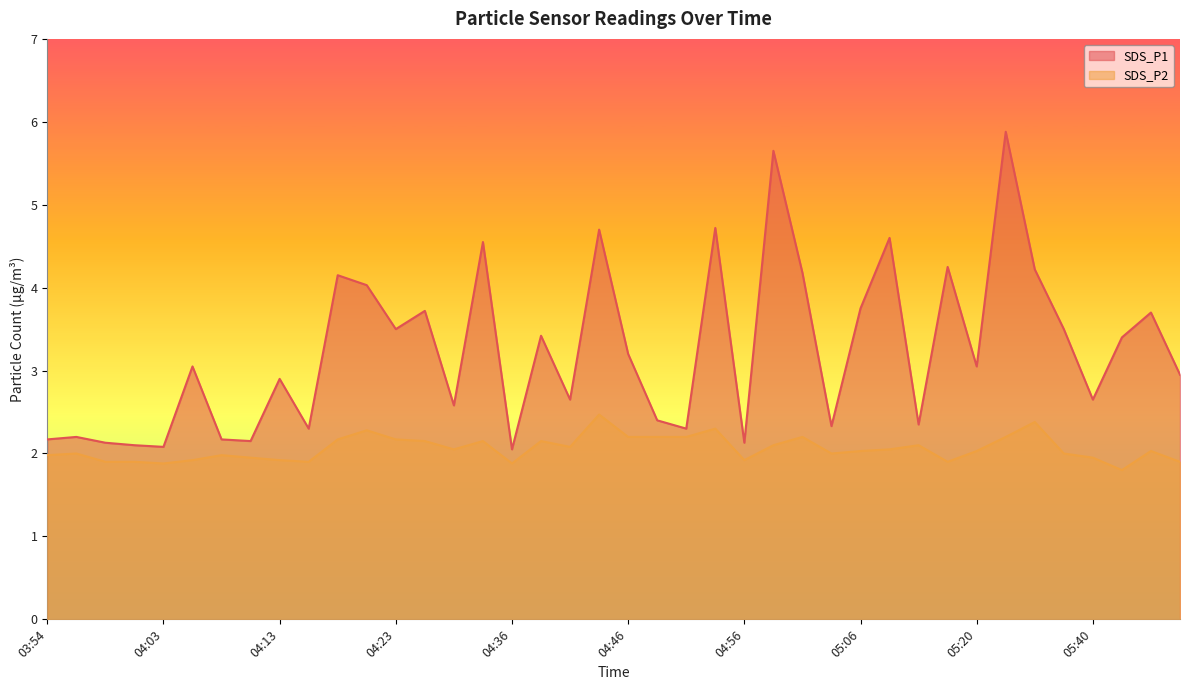

In SDS_P2, how many points are higher than both neighbors (excluding endpoints)?

11